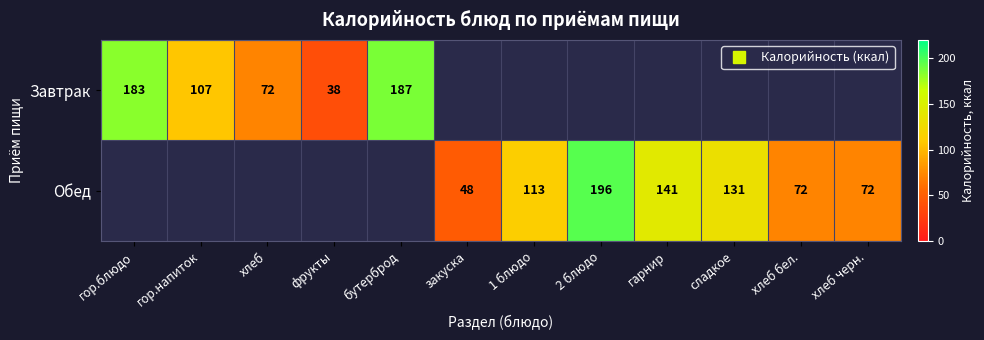

At гор.напиток, list the series in order from largest to smallest.

Завтрак, Обед